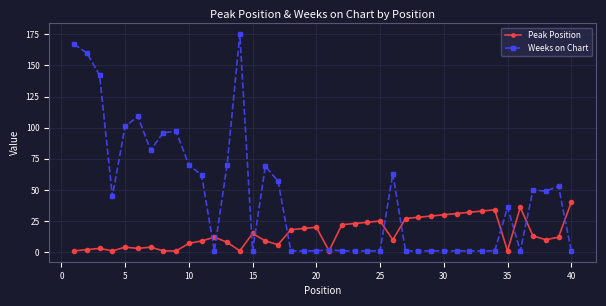

What is the sum of all Weeks on Chart values?

1774